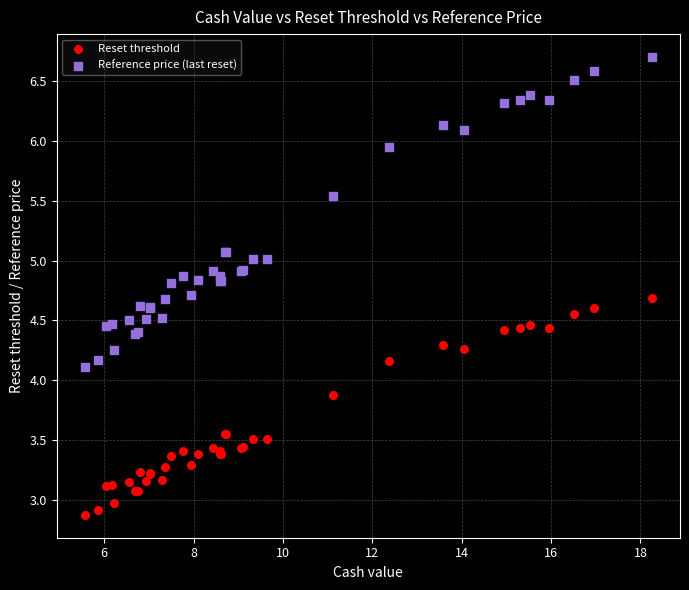

Which series has the largest Y range (max minus min)?

Reference price (last reset)